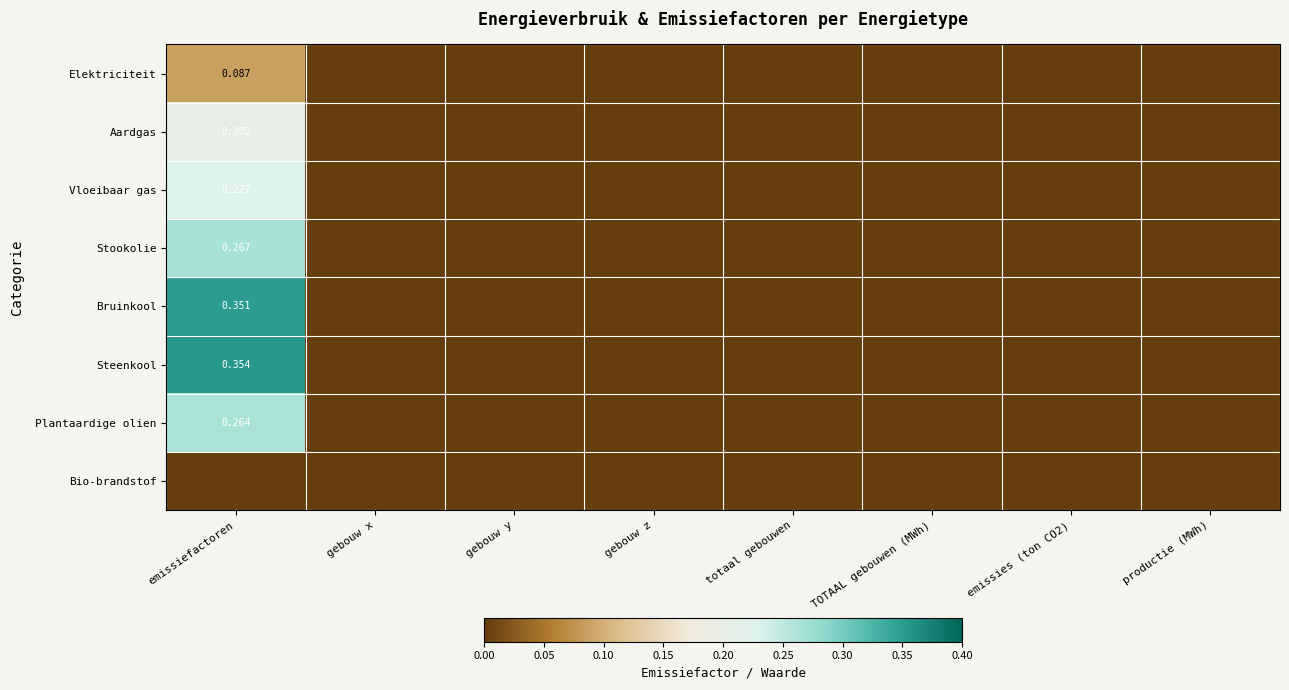

What is the difference between the maximum and minimum values in the Bruinkool series?

0.4